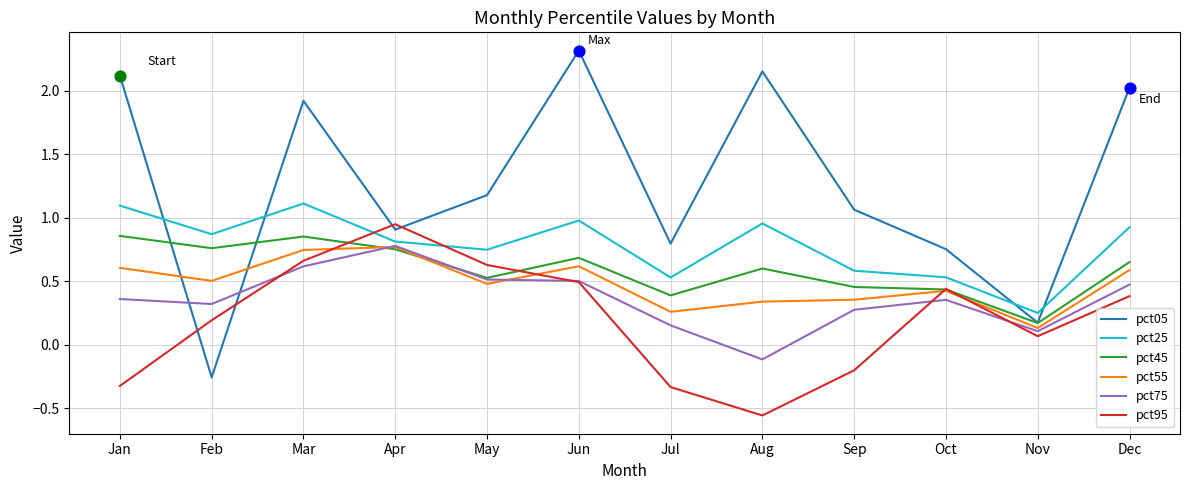

At which category is the sum across all series the highest?

Mar